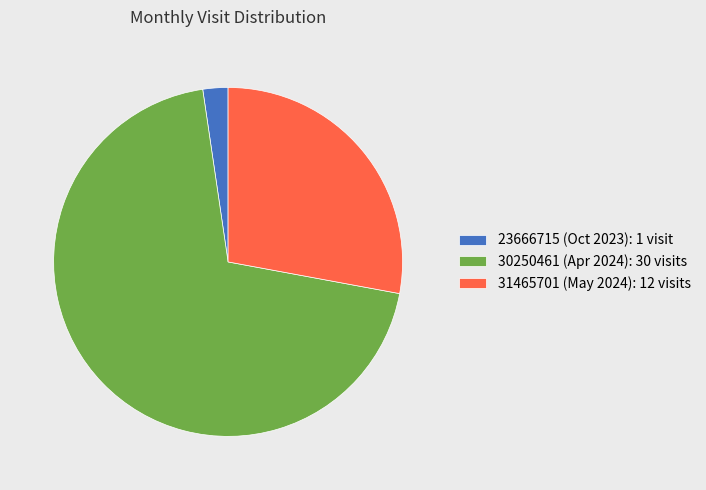

Is the sum of 23666715 (Oct 2023): 1 visit and 30250461 (Apr 2024): 30 visits greater than half?

Yes